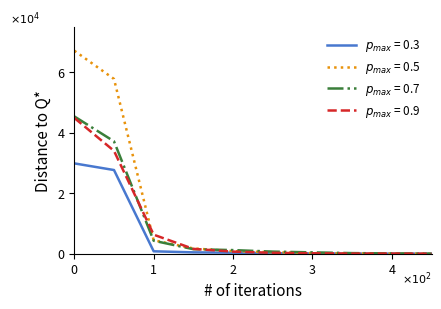

Does the chart display data point markers on the line(s)?

No